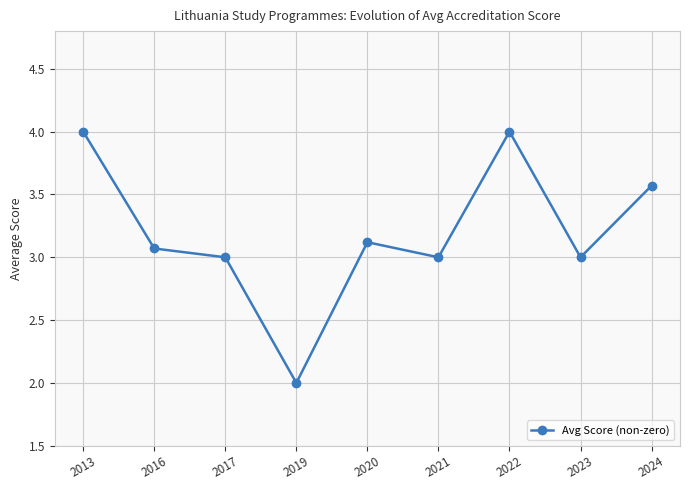

The value at 2020 is 3.1. True or false?

True